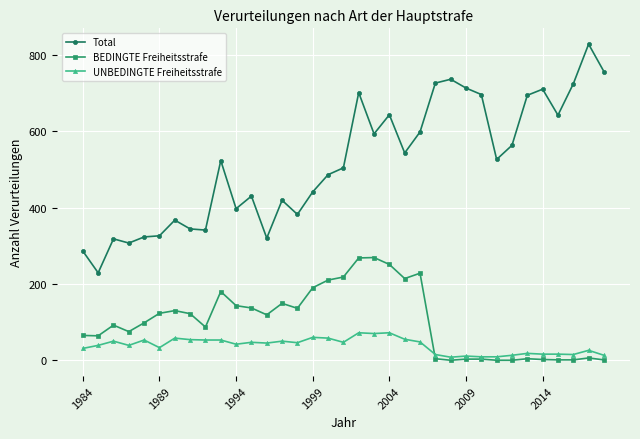

What is the greatest value displayed?

828